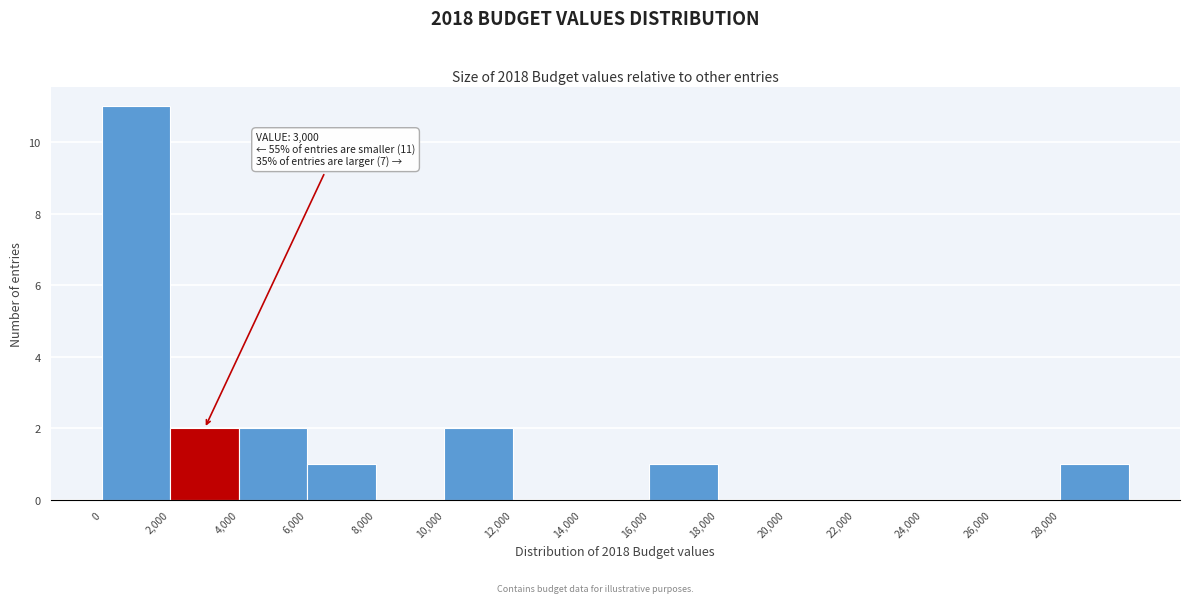

Which range on the x-axis has the tallest bar?

0 to 2000